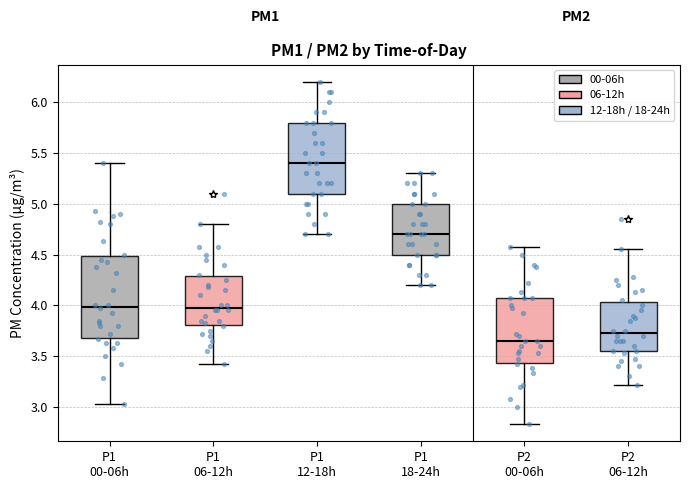

Reading left to right, transcribe this box plot: for each box, give where its median line is, the range the box spans, and where its two whiskers end, as read against the y-axis. The values are not printed on the chart, so give them approximately, as read against the axis.

P1 00-06h: median 4.00, box 3.70 to 4.50, whiskers 3.05 to 5.40
P1 06-12h: median 4.00, box 3.80 to 4.30, whiskers 3.40 to 4.80
P1 12-18h: median 5.40, box 5.10 to 5.80, whiskers 4.70 to 6.20
P1 18-24h: median 4.70, box 4.50 to 5.00, whiskers 4.20 to 5.30
P2 00-06h: median 3.65, box 3.45 to 4.05, whiskers 2.85 to 4.55
P2 06-12h: median 3.75, box 3.55 to 4.05, whiskers 3.20 to 4.55